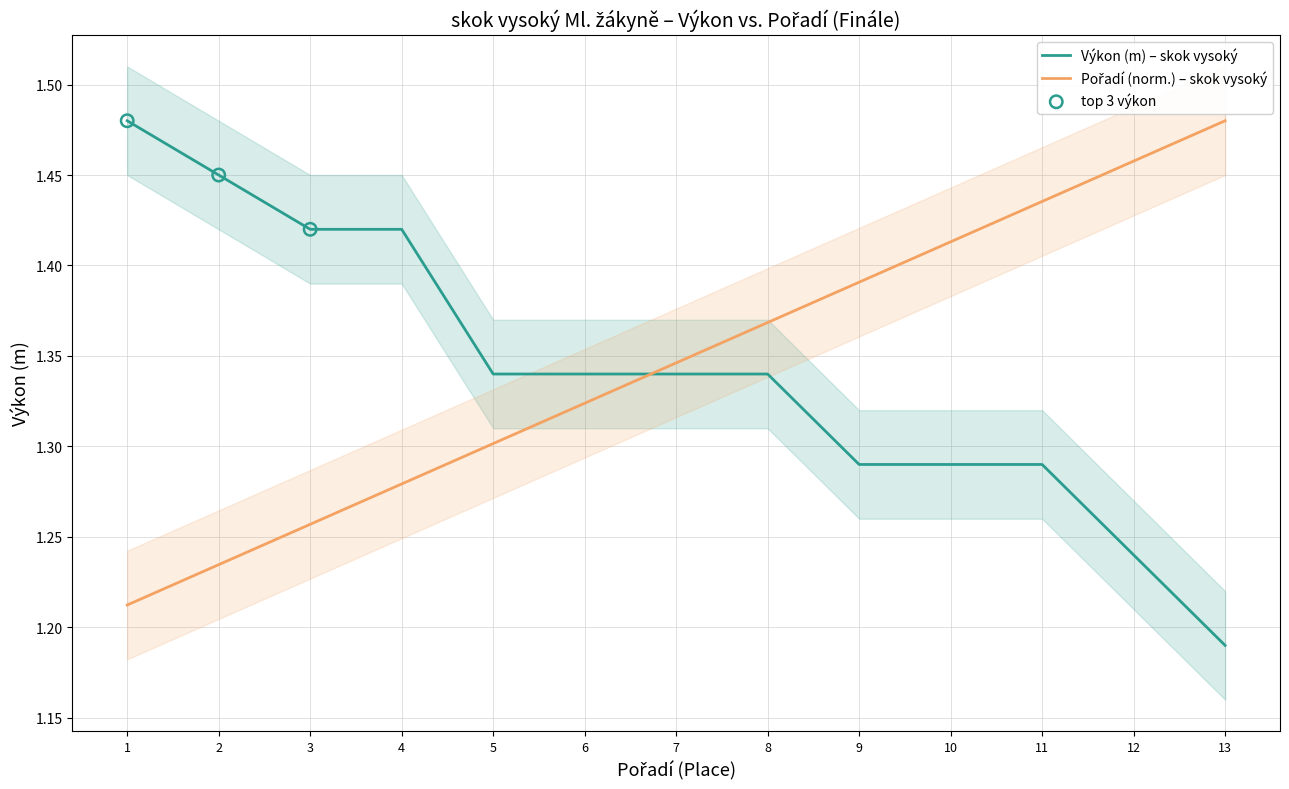

At which label is Výkon (m) – skok vysoký closest to 1?

13